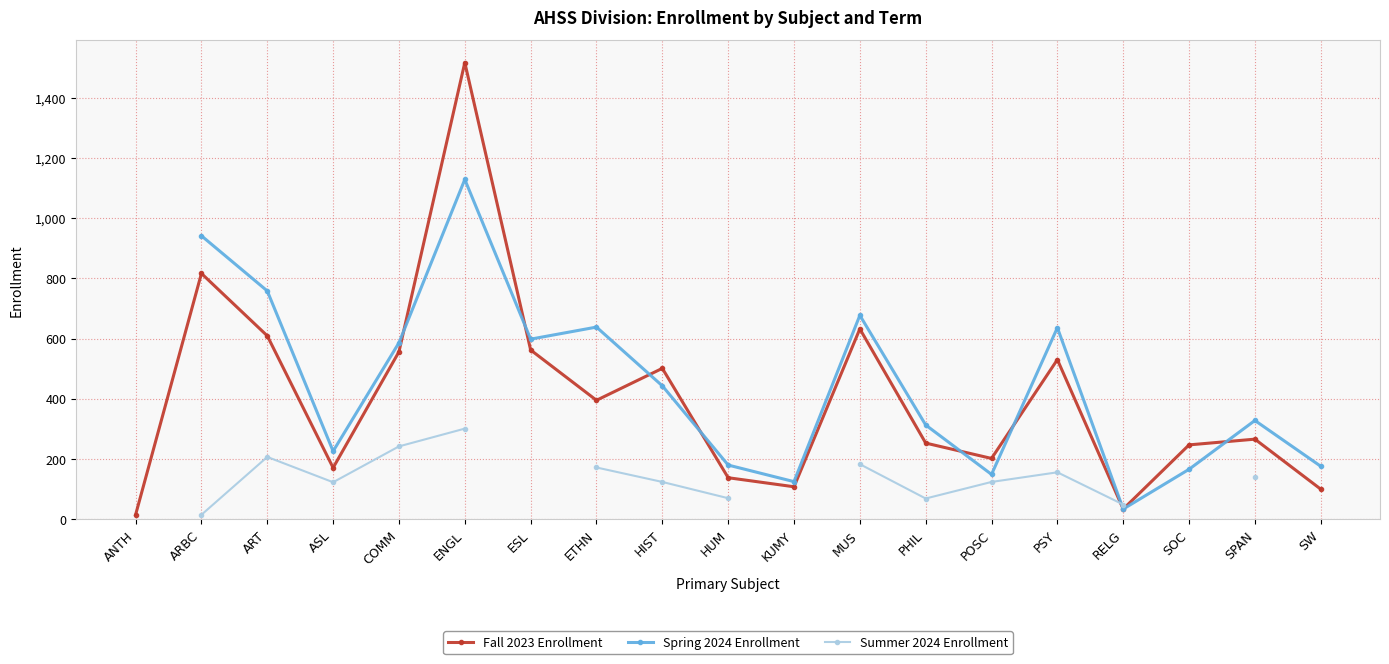

What are all the series names shown in the legend?

Fall 2023 Enrollment, Spring 2024 Enrollment, Summer 2024 Enrollment